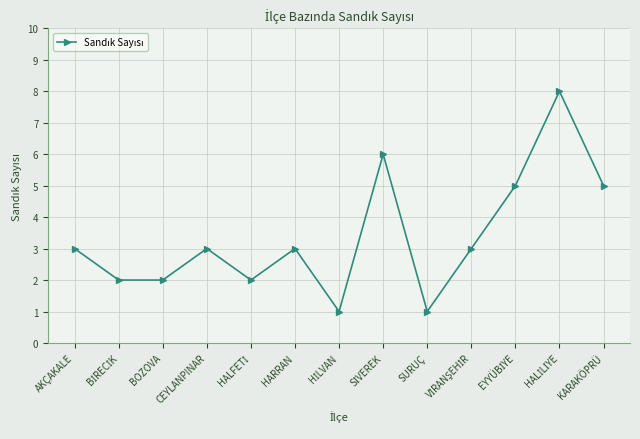

True or false: the data has more than 1 interior local peaks.

True